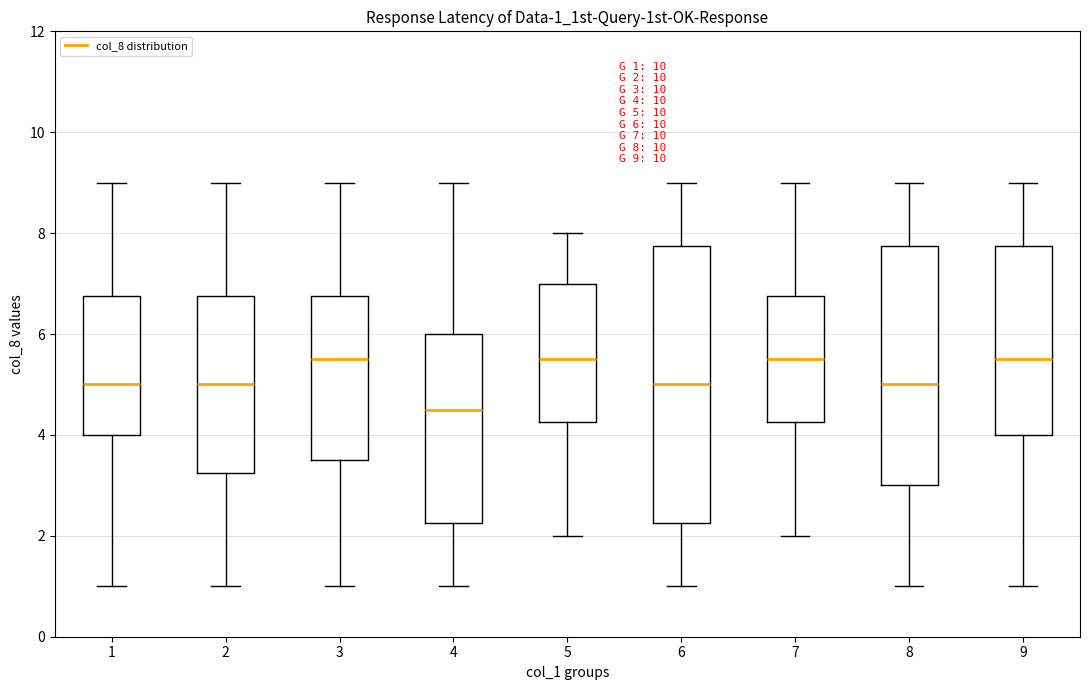

Comparing the boxes themselves (not the whiskers), which one is the tallest?

6